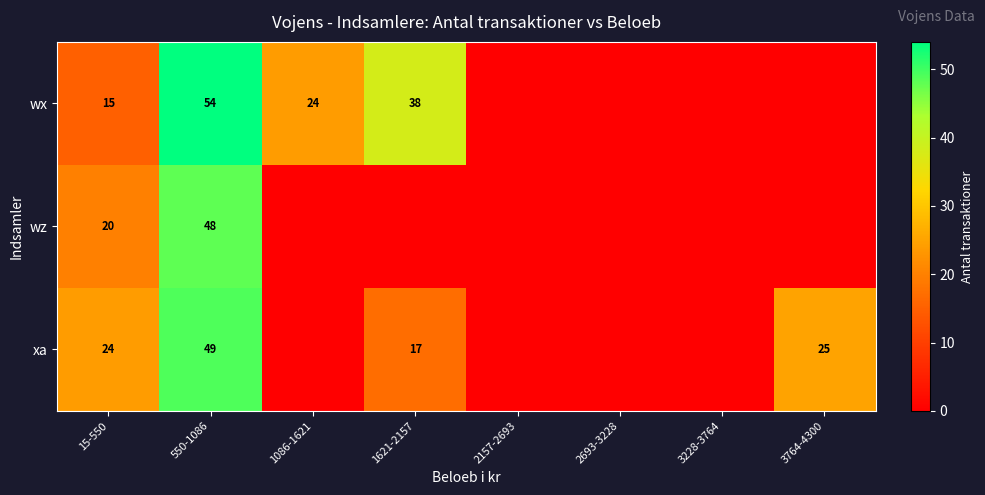

Rank the series at 550-1086 from highest to lowest value.

wx, xa, wz